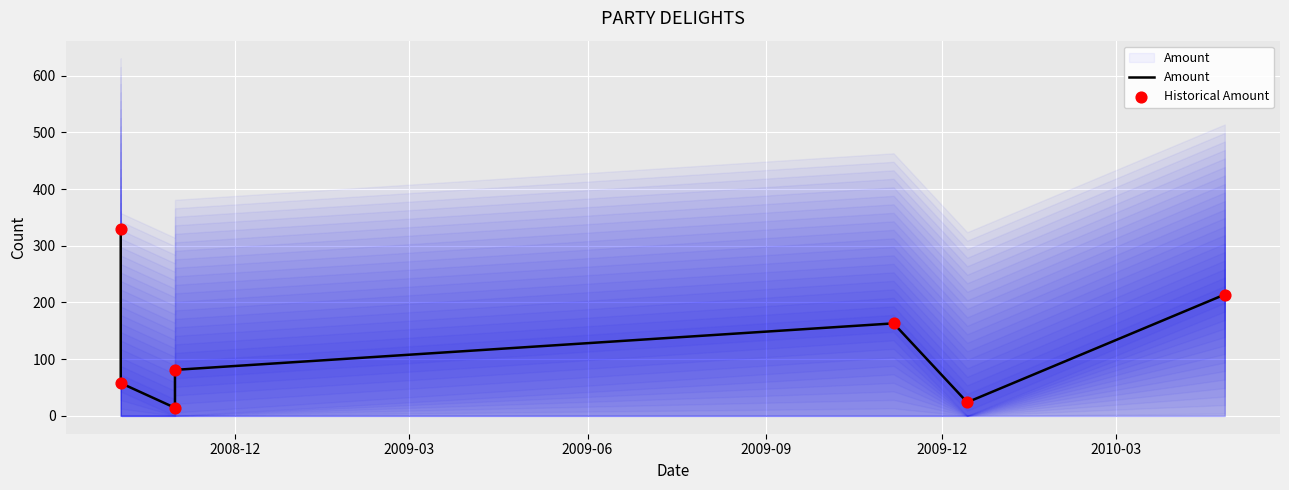

Which series reaches the maximum Y coordinate?

Amount